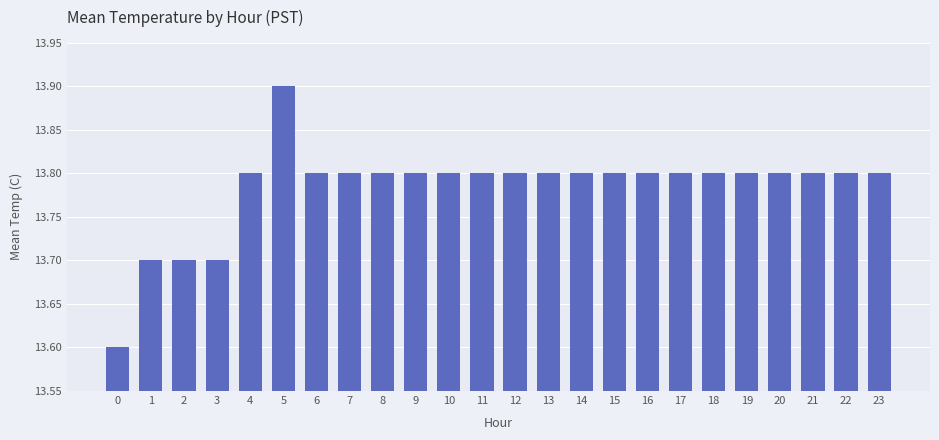

How many distinct data groups are displayed?

1